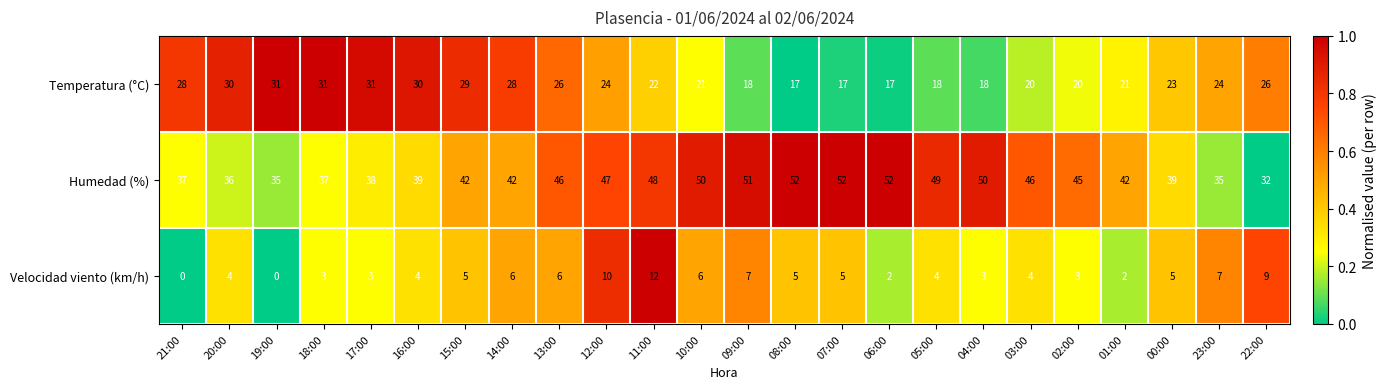

At which category is the sum across all series the highest?

11:00